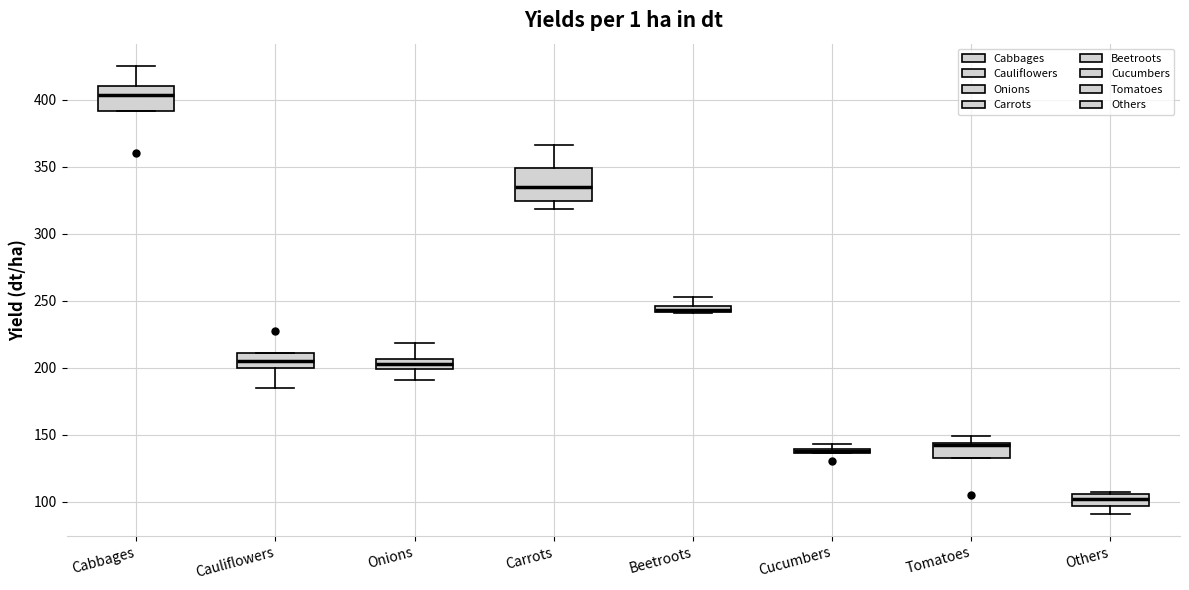

Comparing the boxes themselves (not the whiskers), which one is the tallest?

Carrots